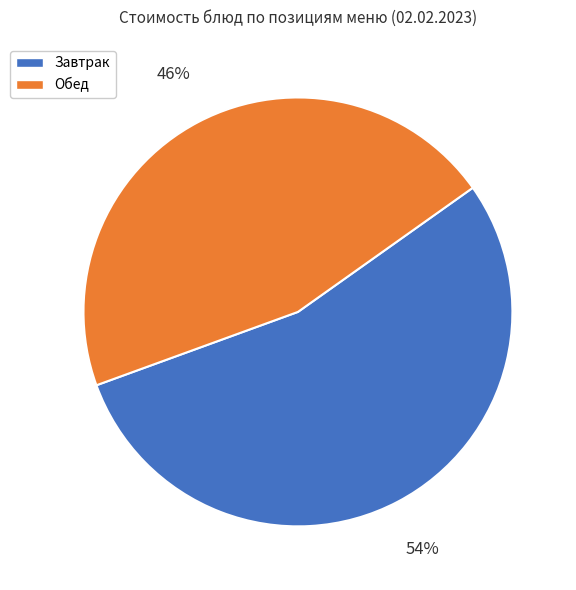

Is there any slice that represents more than half of the pie?

Yes